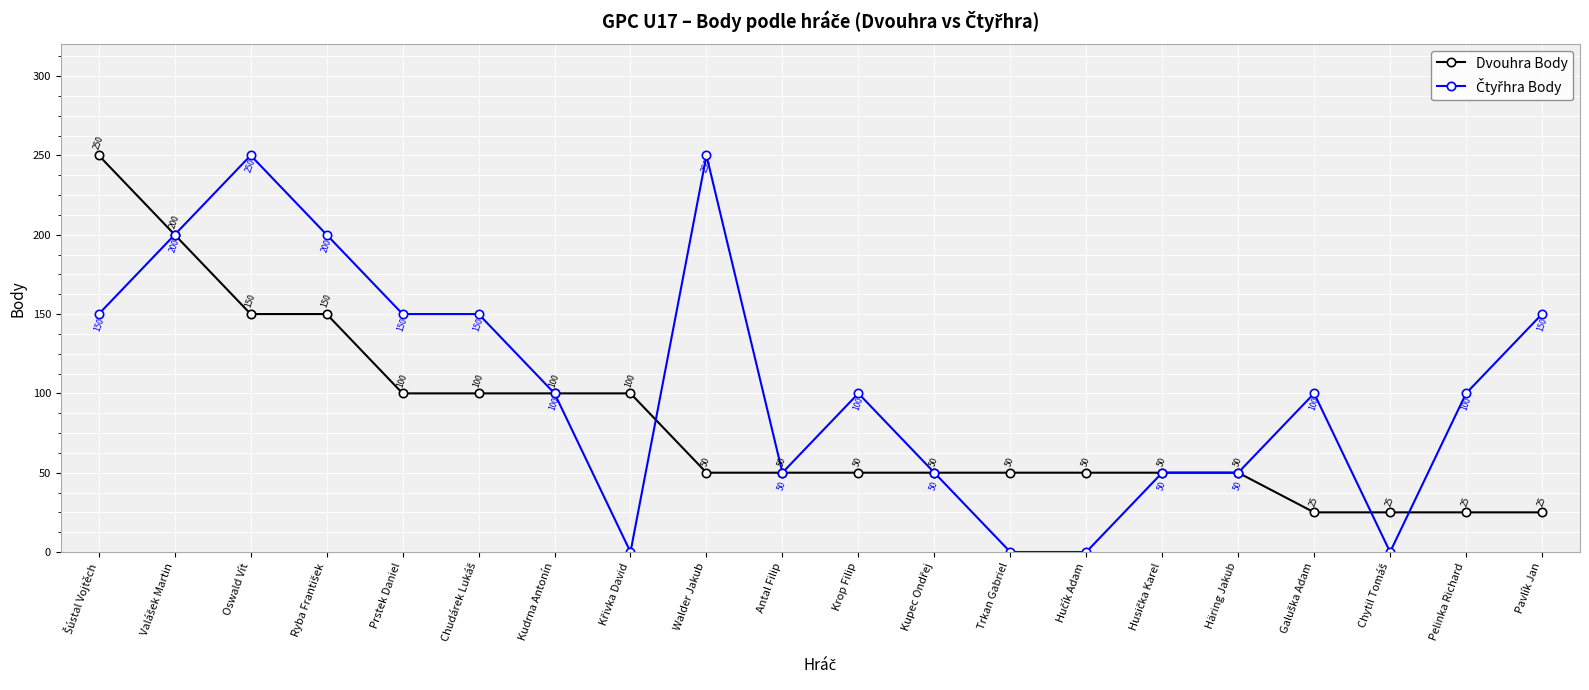

What is the label of the 7th point from the left?

Kudrna Antonín